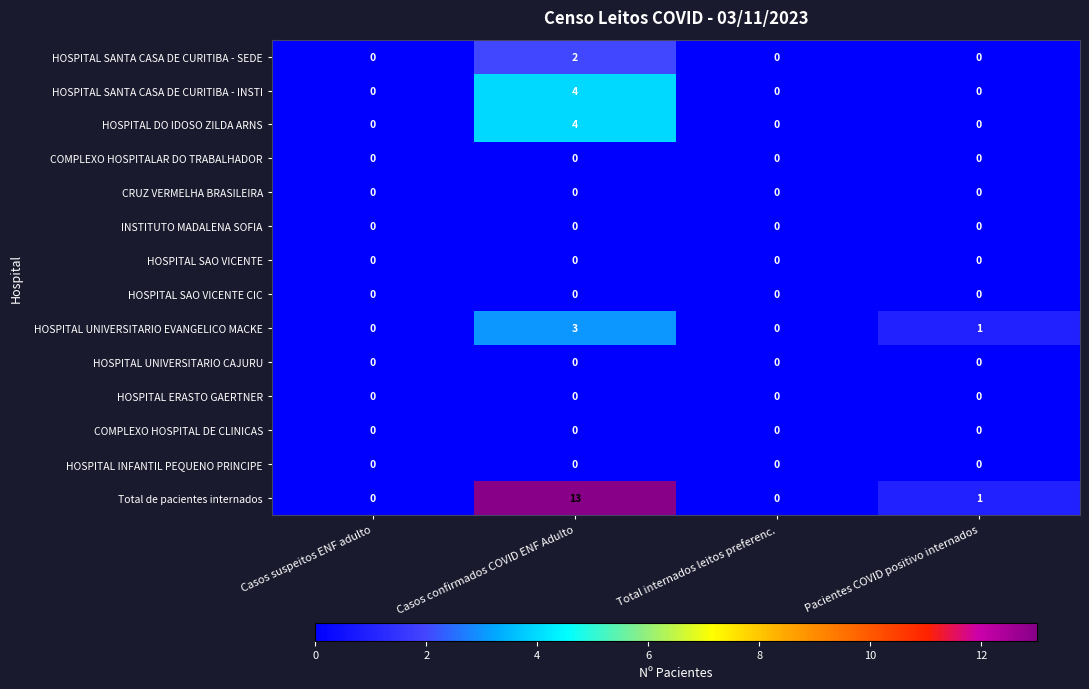

What is the spread (max minus min) of values at Casos confirmados COVID ENF Adulto?

13